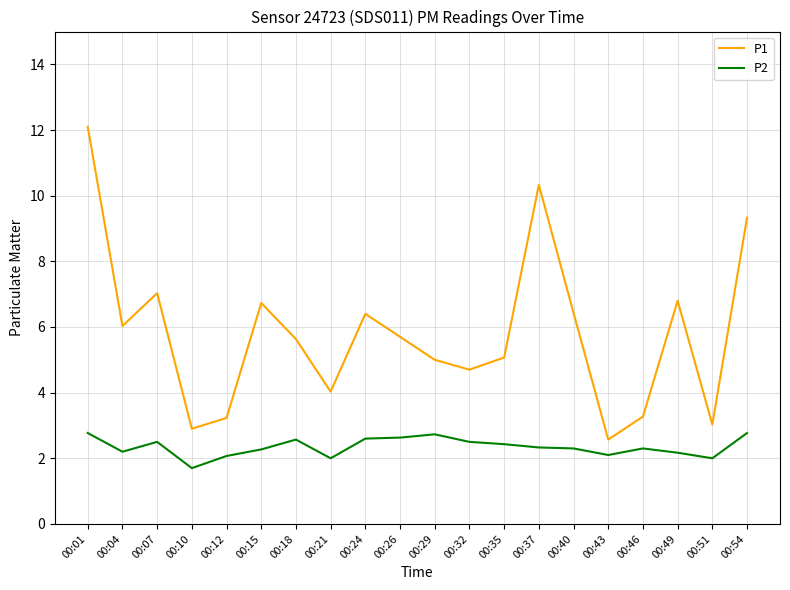

Is the value of P1 at 00:07 greater than the value of P2 at 00:04?

Yes